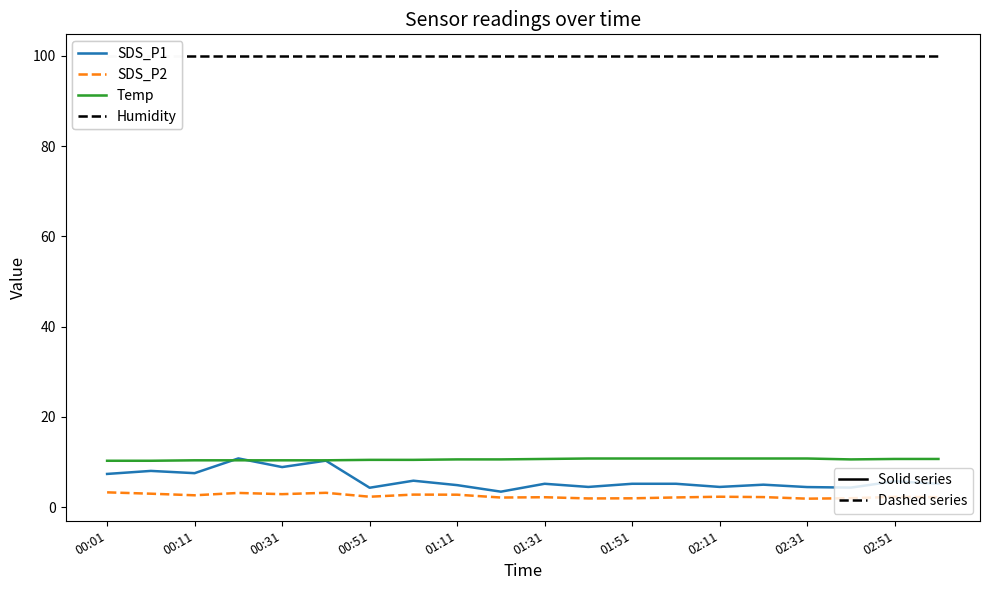

What is the greatest value displayed?

99.9